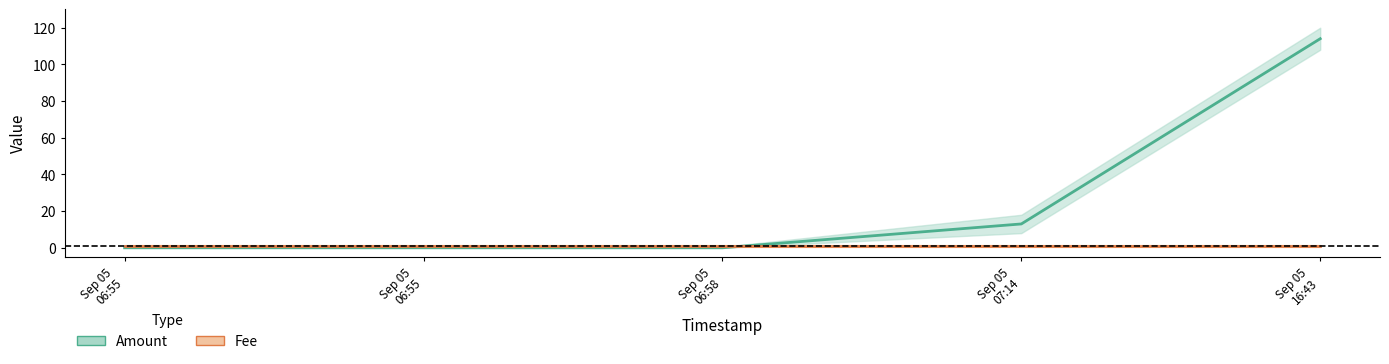

Reading left to right, list all the values displayed in this chart.

Amount: Sep 05
06:55=0	Sep 05
06:55=0	Sep 05
06:58=0	Sep 05
07:14=13	Sep 05
16:43=114
Fee: Sep 05
06:55=1	Sep 05
06:55=1	Sep 05
06:58=1	Sep 05
07:14=1	Sep 05
16:43=1